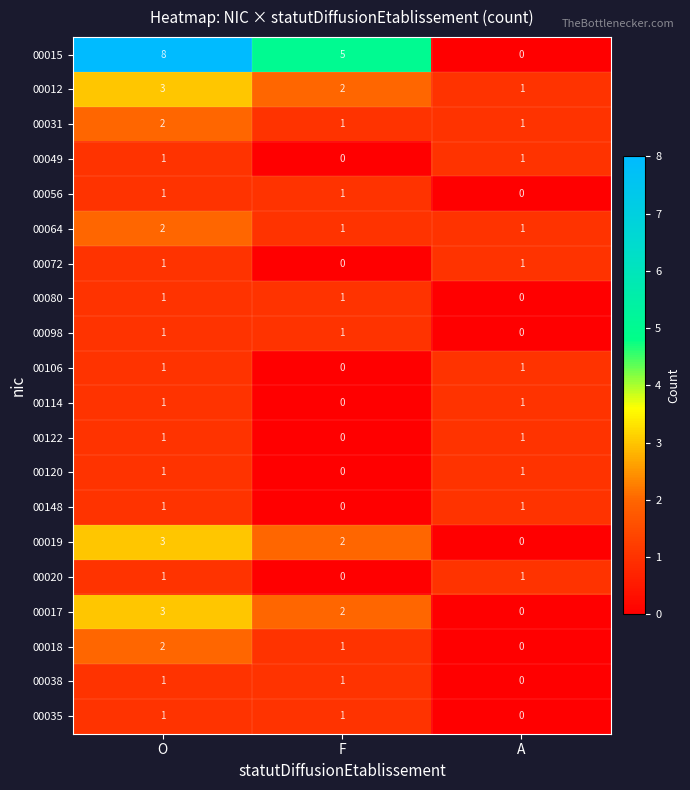

What is the sum of all 00019 values?

5